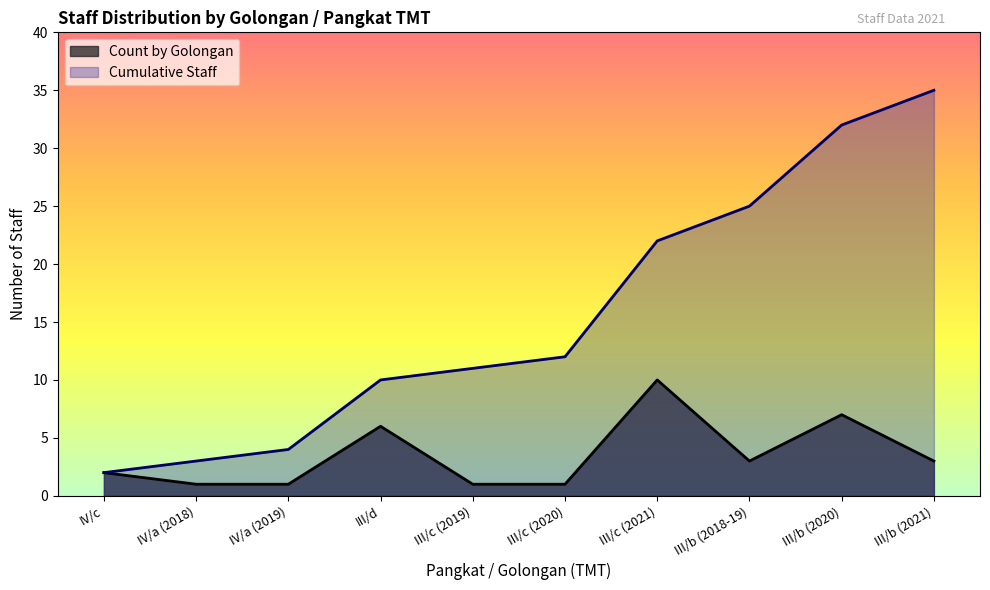

Reading left to right, extract all data points from this chart.

Count by Golongan: 2	1	1	6	1	1	10	3	7	3
Cumulative Staff: 2	3	4	10	11	12	22	25	32	35